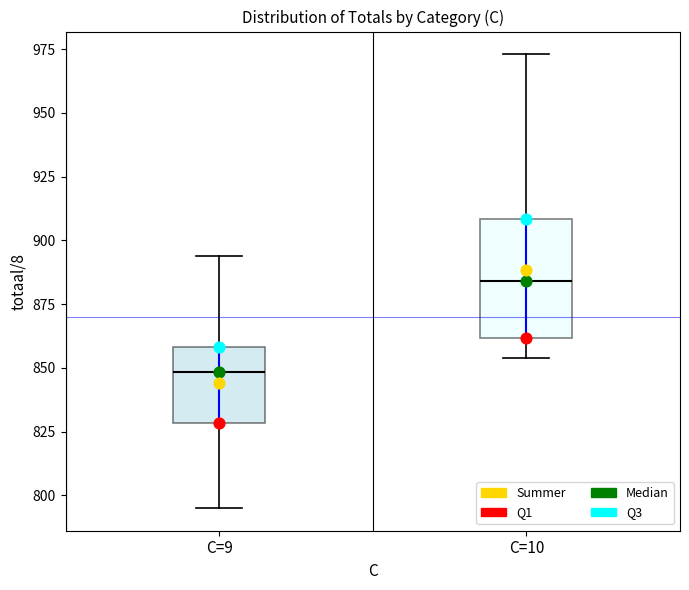

Comparing the boxes themselves (not the whiskers), which one is the tallest?

C=10